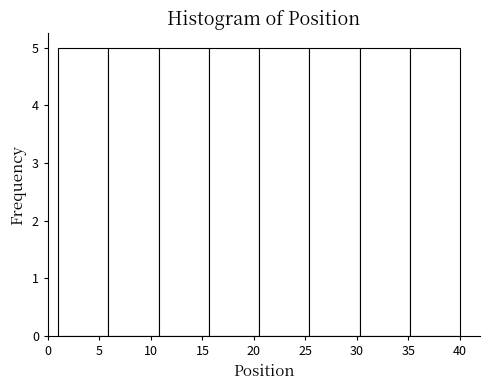

What is the height of the bar covering 25.5 to 30.5 on the x-axis? Neither the bar edges nor the heights are printed on the chart, so give them approximately, as read against the axes.

5